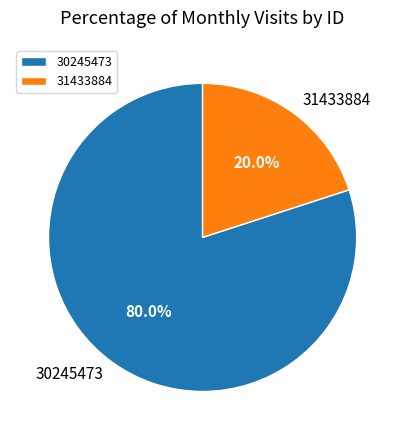

Is there a majority slice in this chart?

Yes